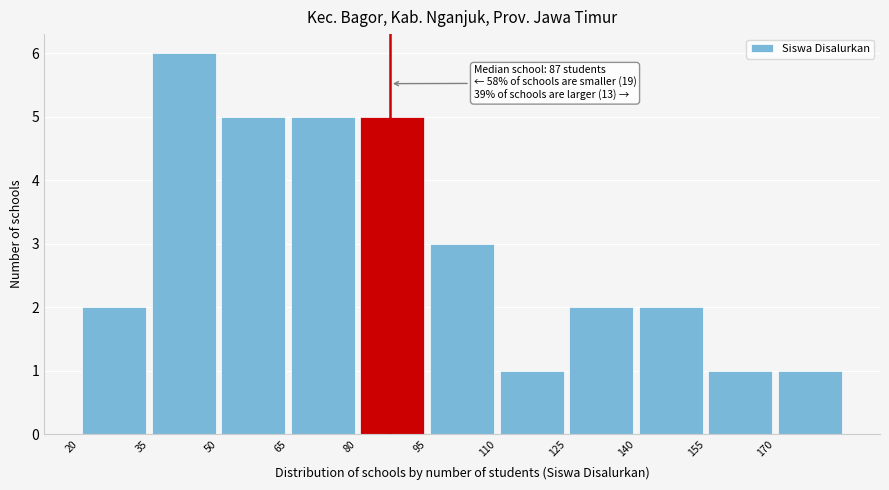

Which range on the x-axis has the tallest bar?

35 to 50